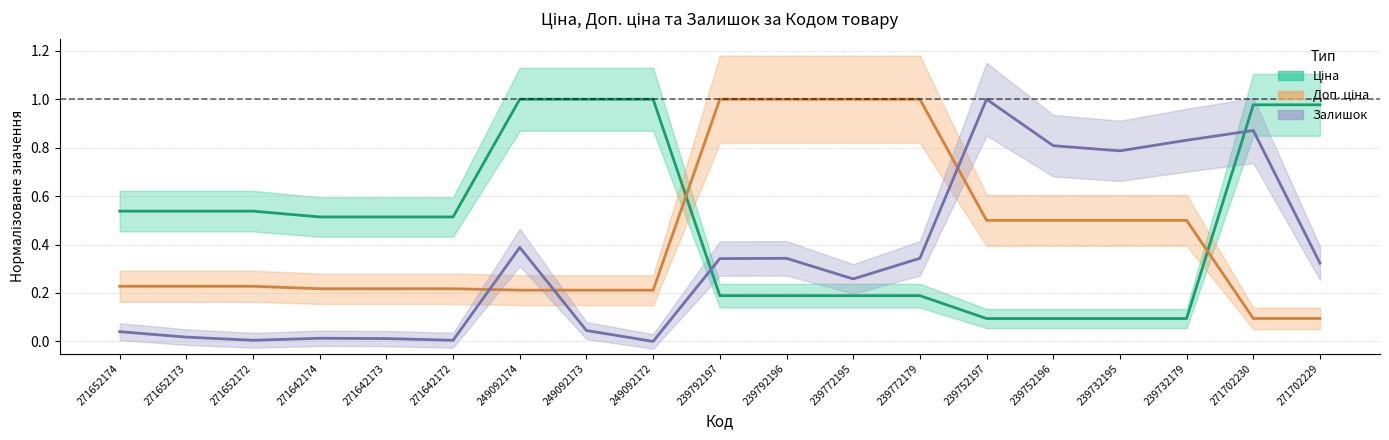

What is the difference between the maximum and second lowest values in the Залишок series?

1.0